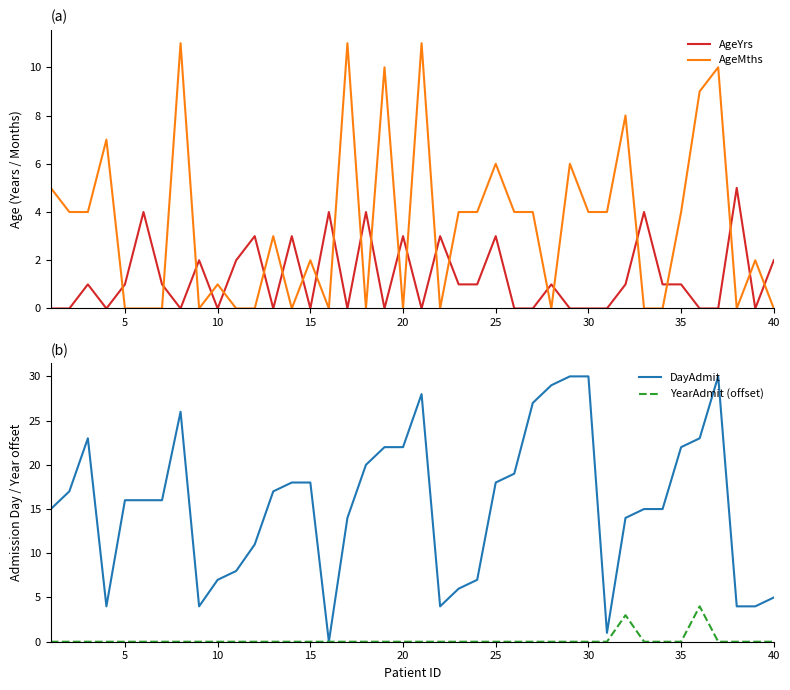

True or false: DayAdmit has a value of 37 at 20.

False